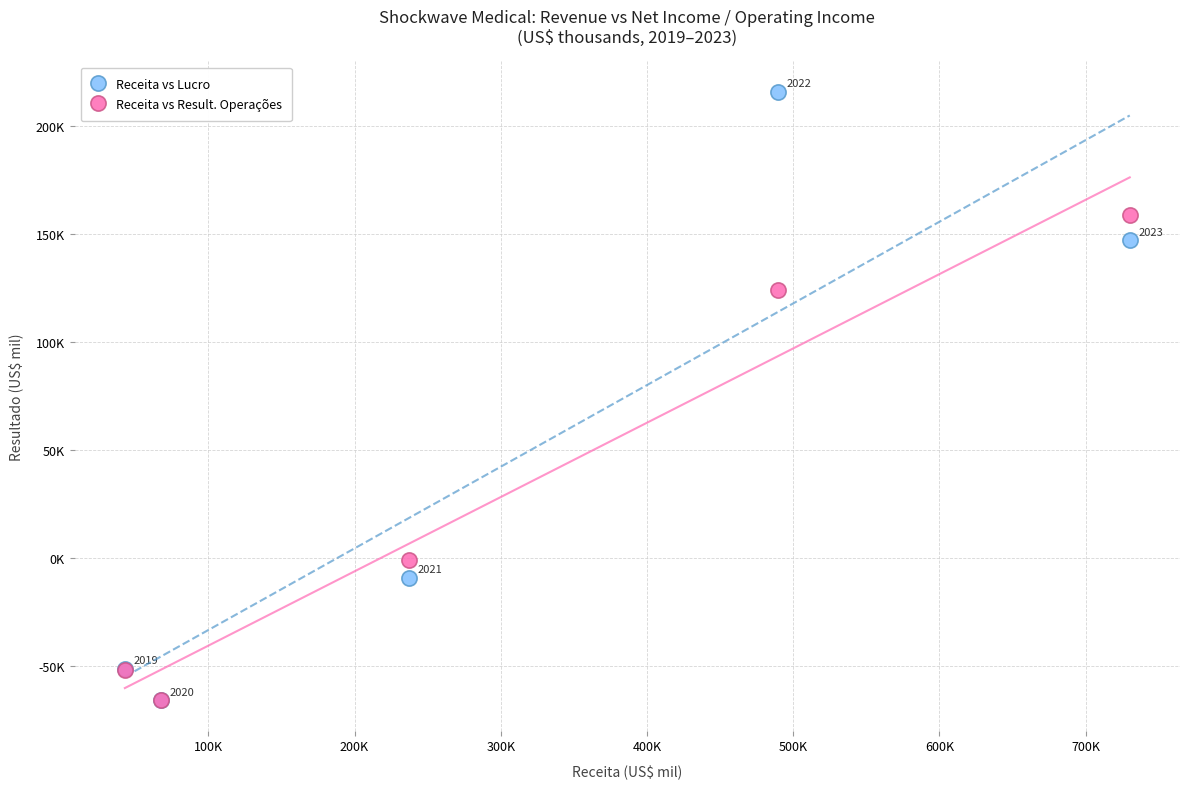

Which series has the widest spread of Y values?

Receita vs Lucro